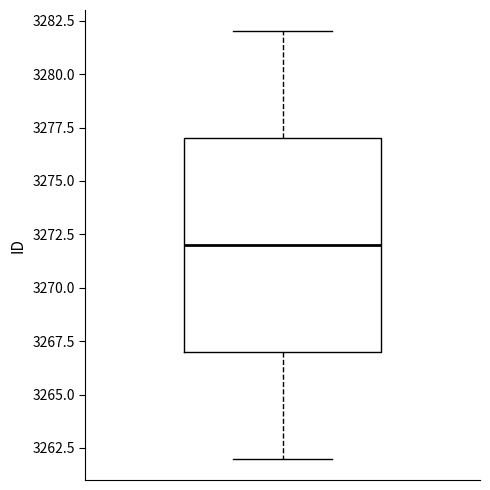

Read this box plot against the y-axis: the position of the median line, the range covered by the box, and the ends of both whiskers. The values are not printed on the chart, so give them approximately, as read against the axis.

median 3272, box 3267 to 3277, whiskers 3262 to 3282